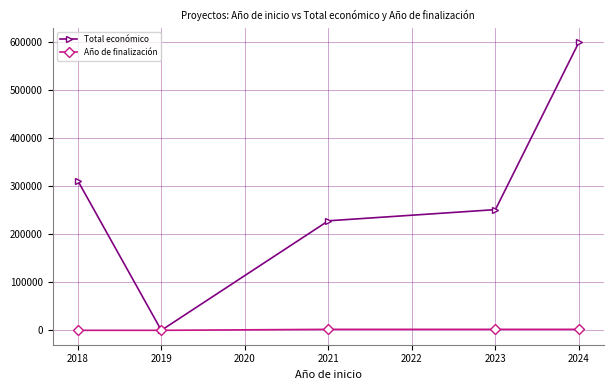

Between 2019 and 2024, which series saw the biggest shift?

Total económico